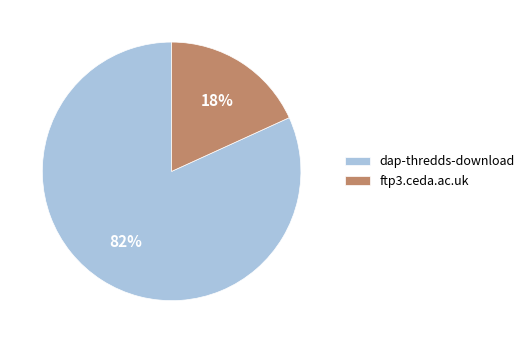

True or false: dap-thredds-download accounts for 82% of the total.

True